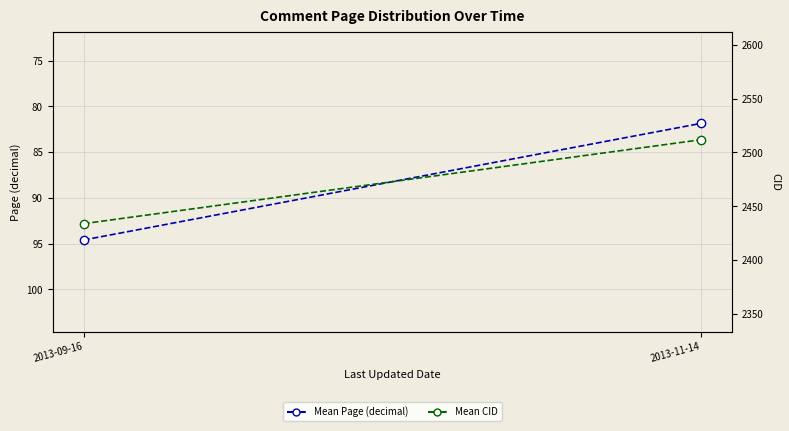

Which category has the highest value in the Mean CID series?

2013-11-14